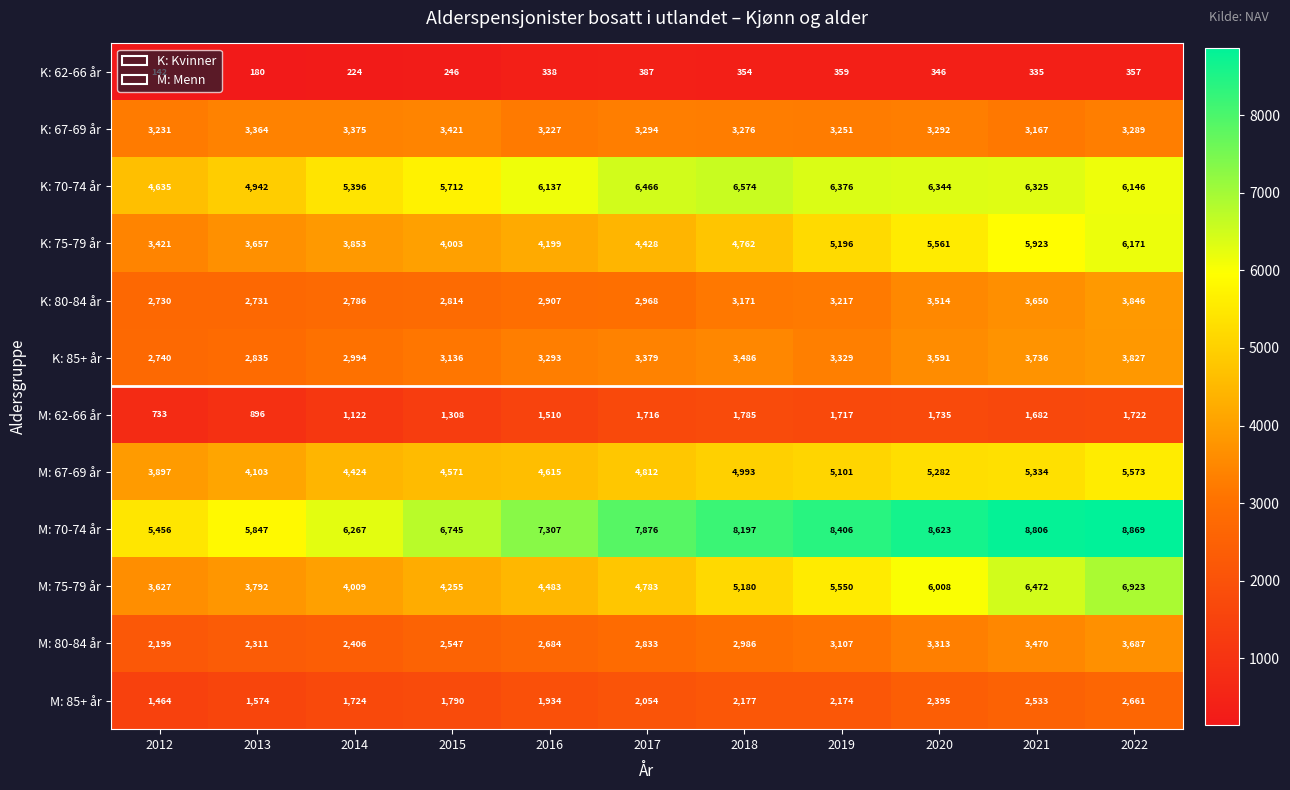

At how many categories does at least one series exceed 6230?

9